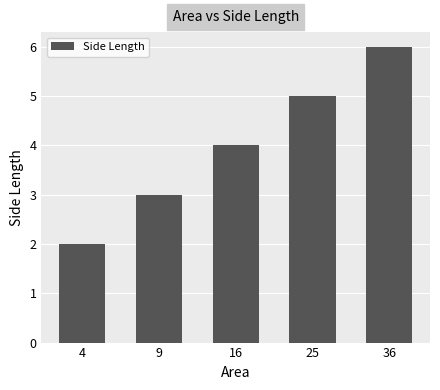

Which has a higher value, 9 or 36?

36